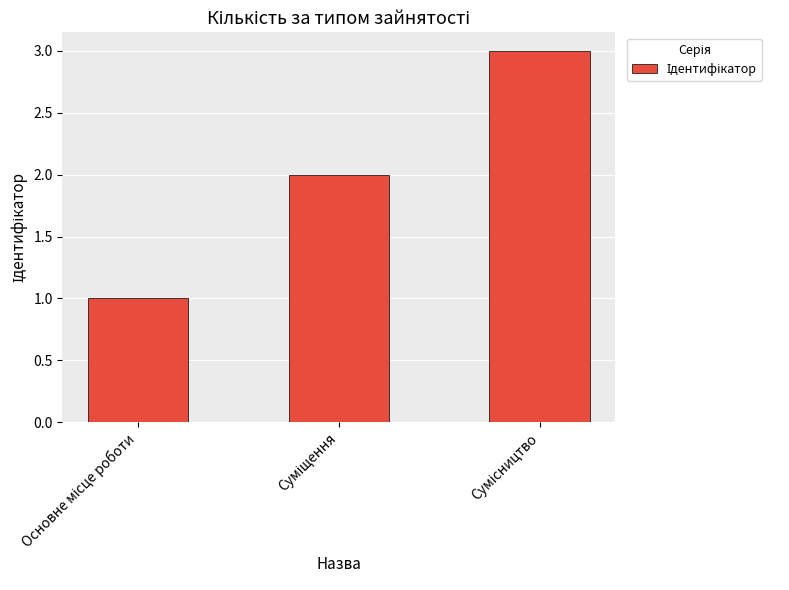

What is the greatest value displayed?

3